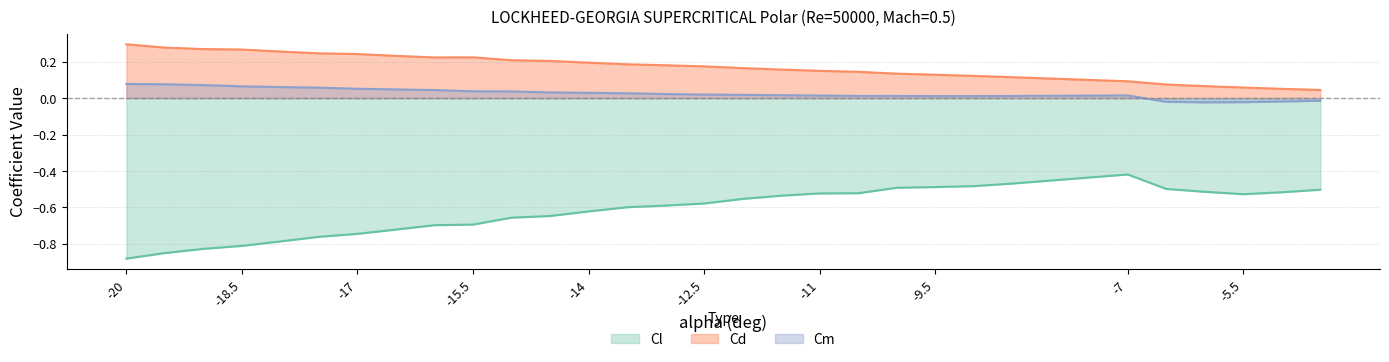

Between -19.5 and -20, which is larger?

-19.5